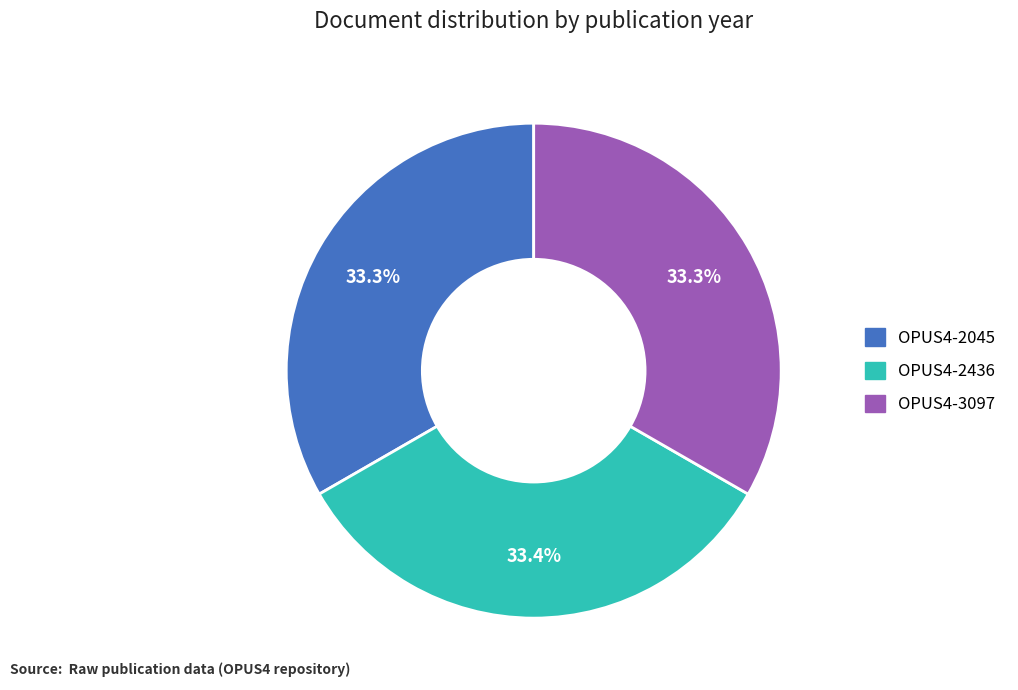

Is OPUS4-2436 the majority of the pie?

No